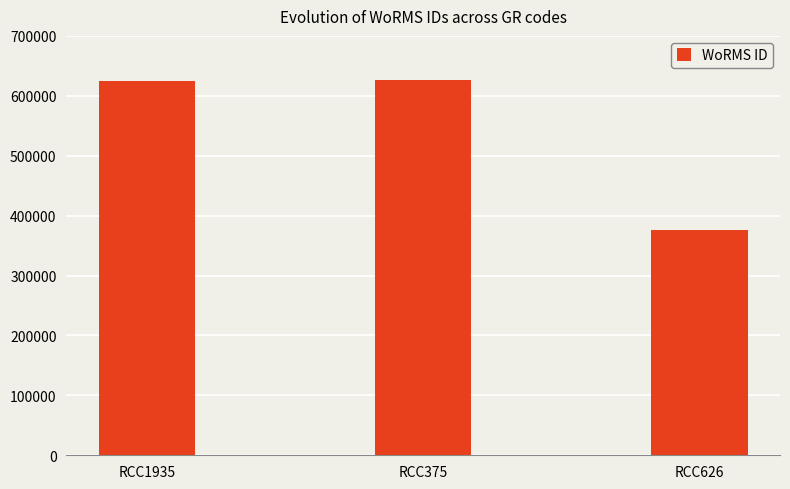

What is the difference between the values at RCC626 and RCC375?

250180